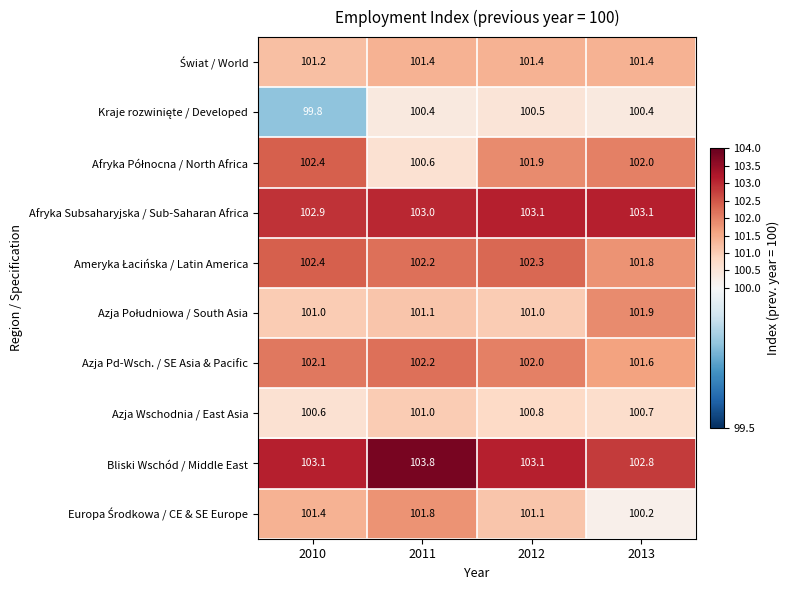

What is the difference between the highest and lowest values at 2013?

2.9